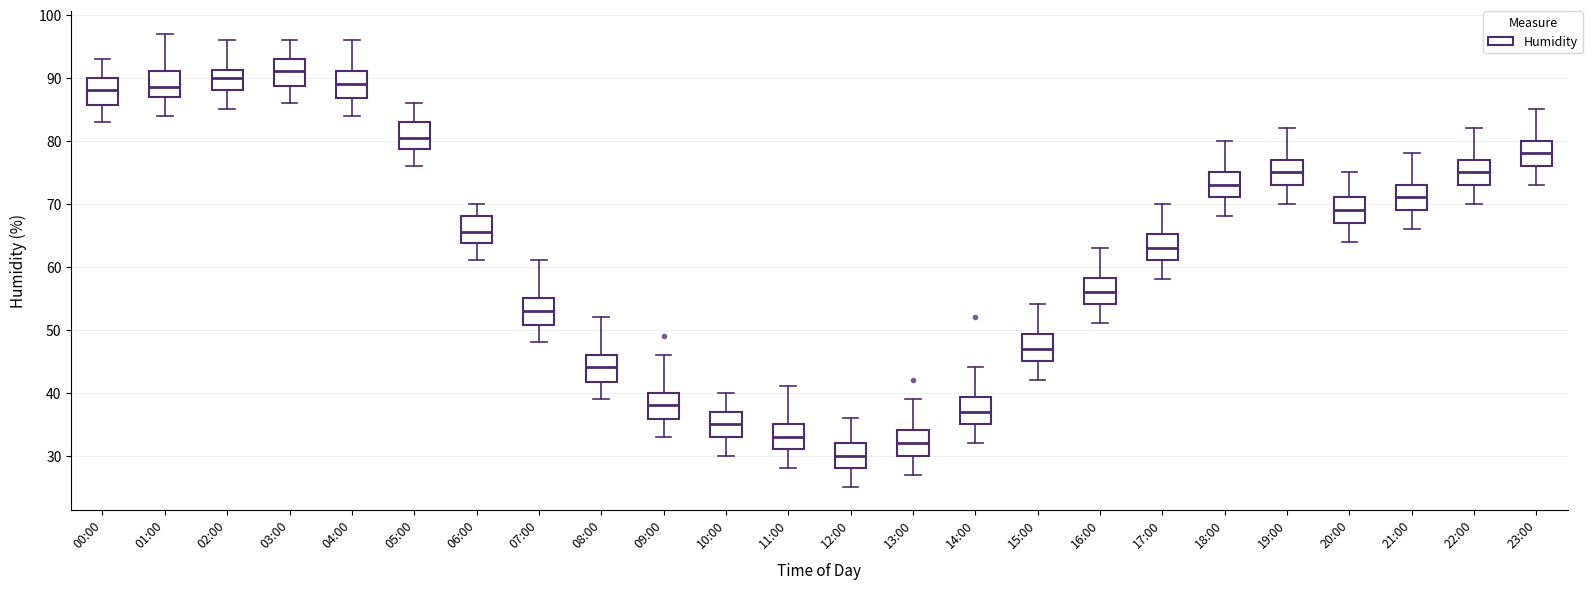

Which box's median line is the highest?

03:00